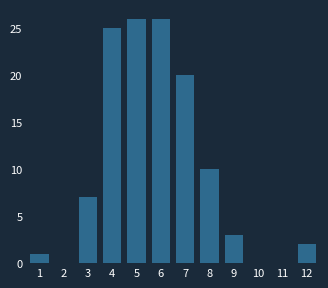

Reading left to right, transcribe all the data shown in this chart.

1=1	2=0	3=7	4=25	5=26	6=26	7=20	8=10	9=3	10=0	11=0	12=2